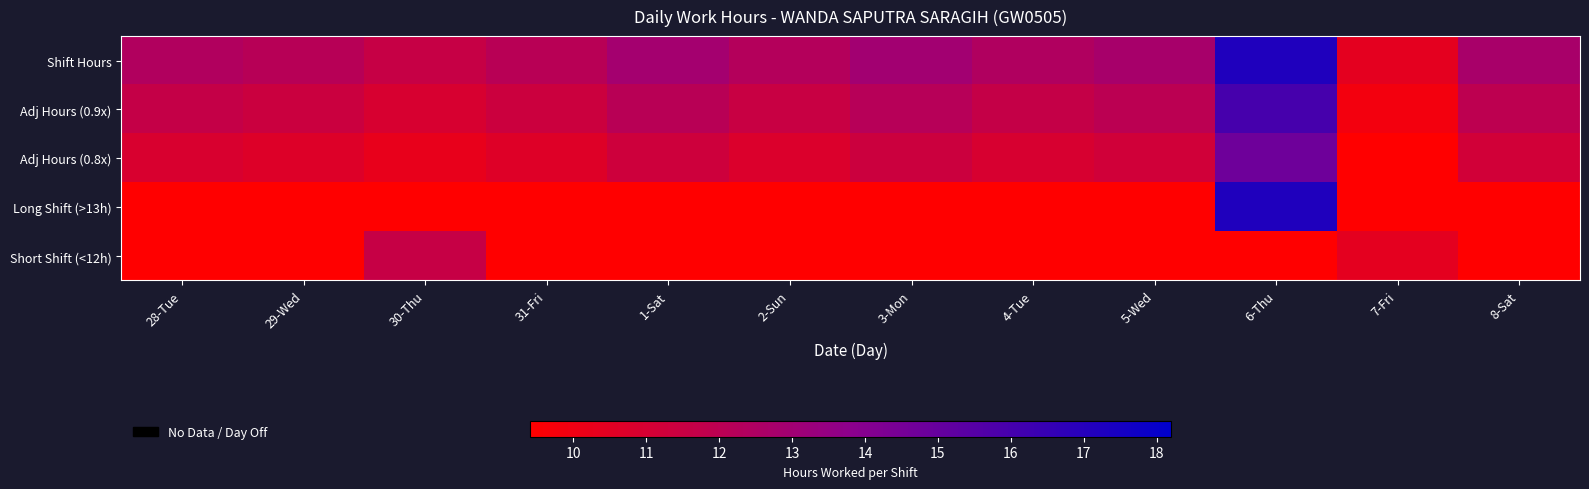

Which has a higher value, 3-Mon or 5-Wed?

3-Mon